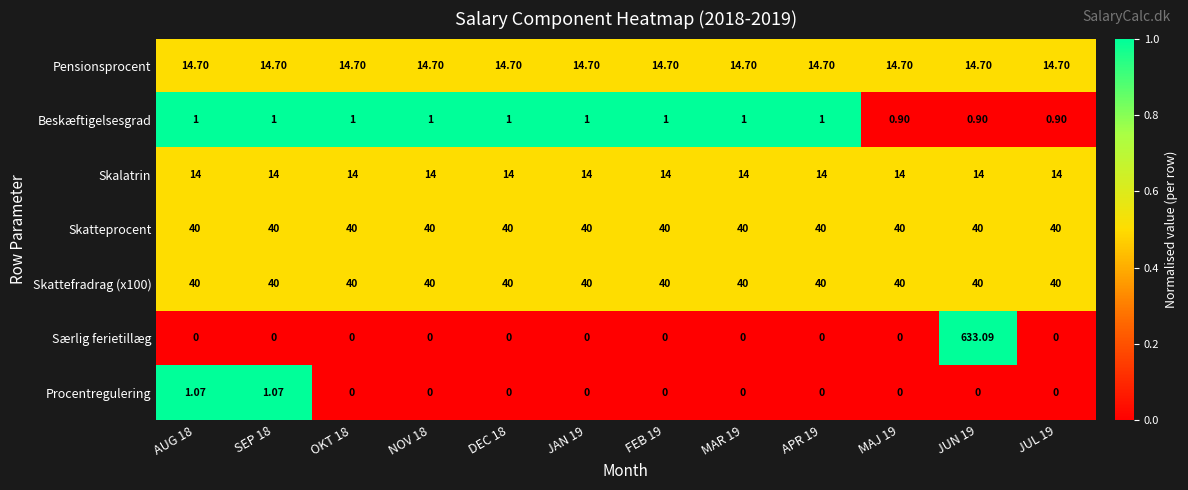

Which series has the largest total across all categories?

Særlig ferietillæg